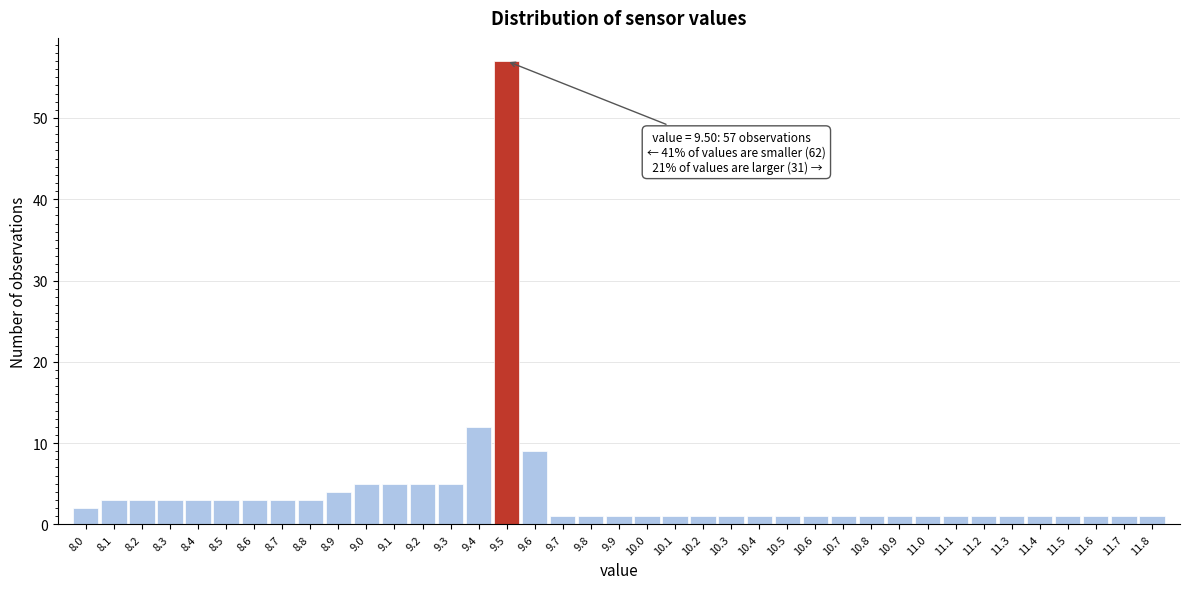

Which range on the x-axis has the tallest bar?

9.45 to 9.55